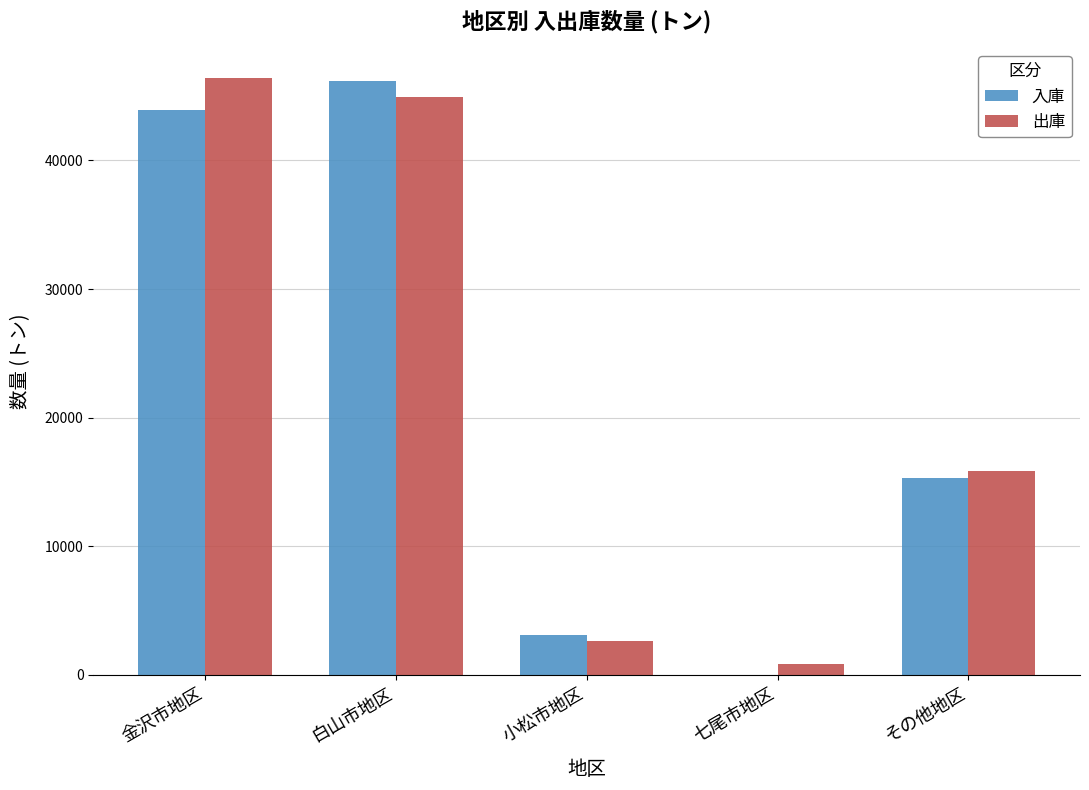

Is the value of 入庫 at 七尾市地区 greater than the value of 出庫 at その他地区?

No